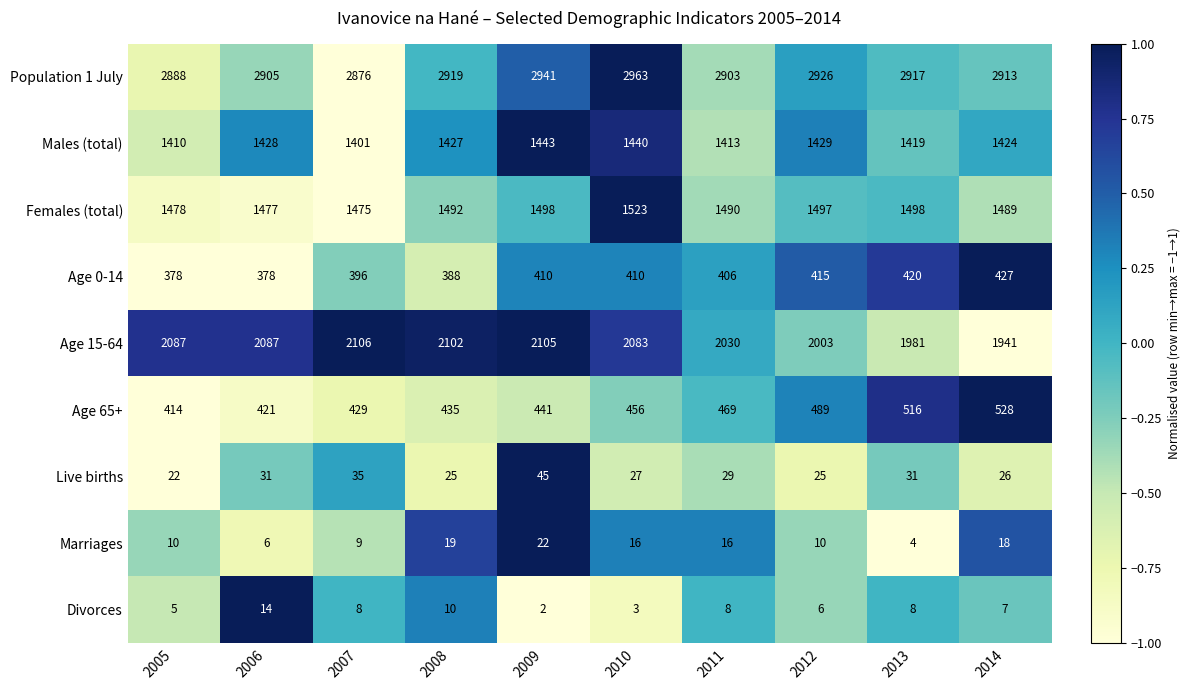

How many categories are shown in the chart?

10